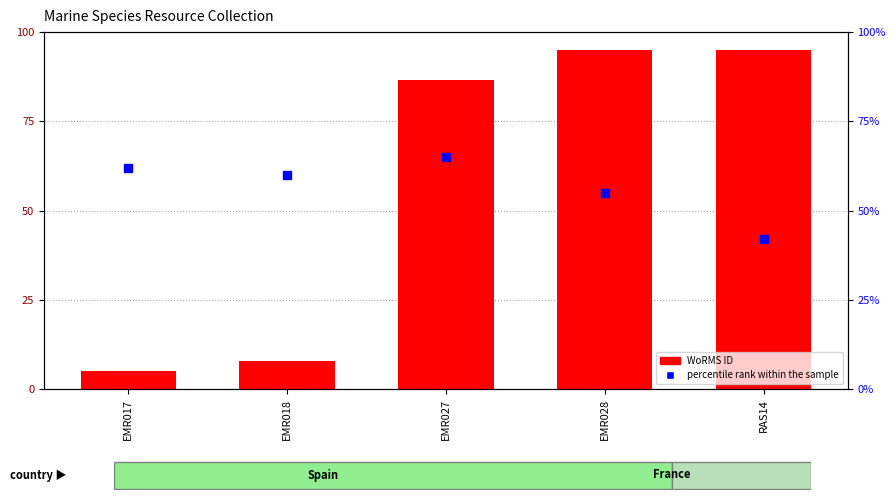

Which series reaches the maximum Y coordinate?

WoRMS ID